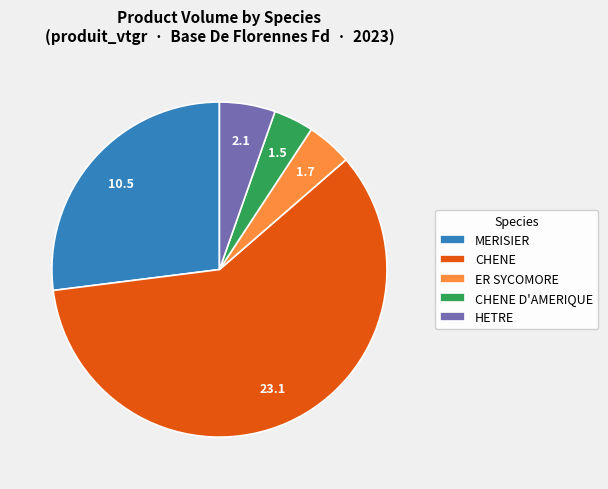

How many segments does this pie chart have?

5